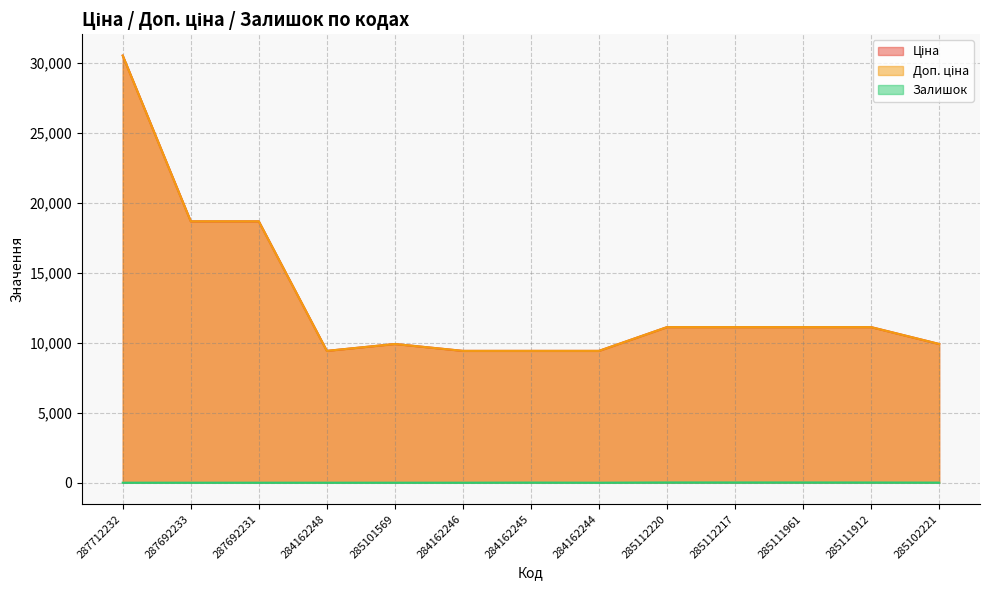

Reading right to left, extract all data points from this chart.

Ціна: 9908.5	11113.6	11113.6	11113.6	11113.6	9416.9	9416.9	9416.9	9908.5	9416.9	18671.5	18671.5	30512.3
Доп. ціна: 9908.5	11113.6	11113.6	11113.6	11113.6	9416.9	9416.9	9416.9	9908.5	9416.9	18671.5	18671.5	30512.3
Залишок: 6.0	14.0	17.0	17.0	17.0	0.0	9.0	0.0	0.0	0.0	0.0	0.0	0.0